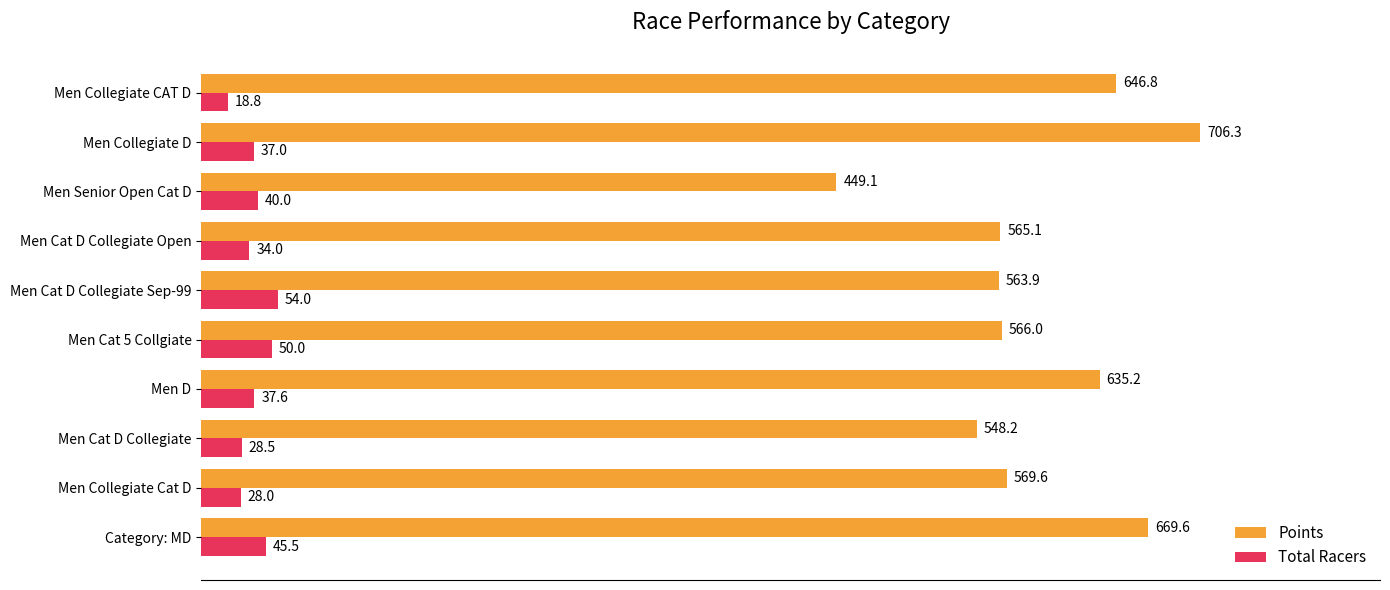

Which label corresponds to the smallest value in the chart?

Men Collegiate CAT D